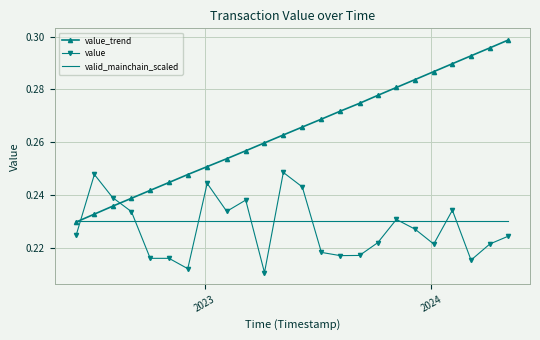

How many categories are shown in the chart?

24